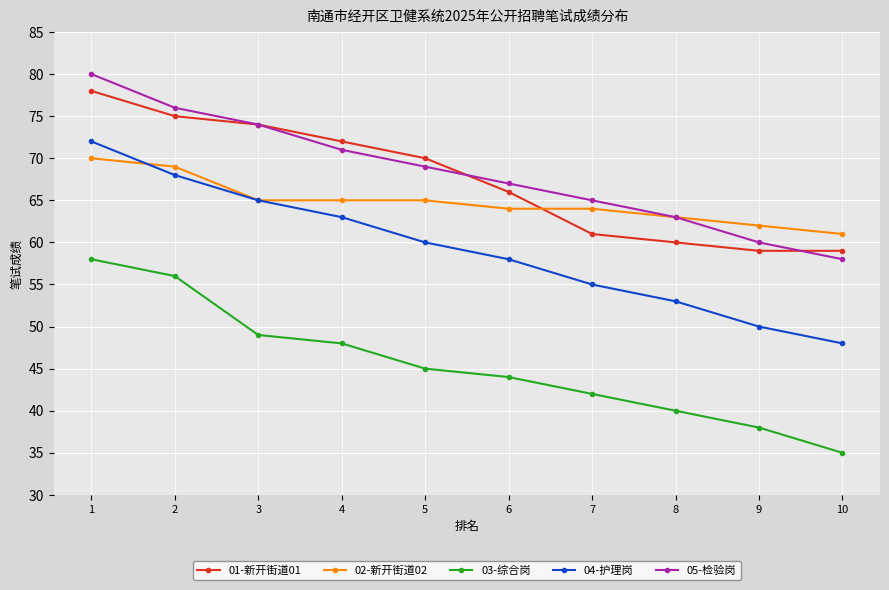

True or false: 02-新开街道02 has a value of 19 at 3.

False